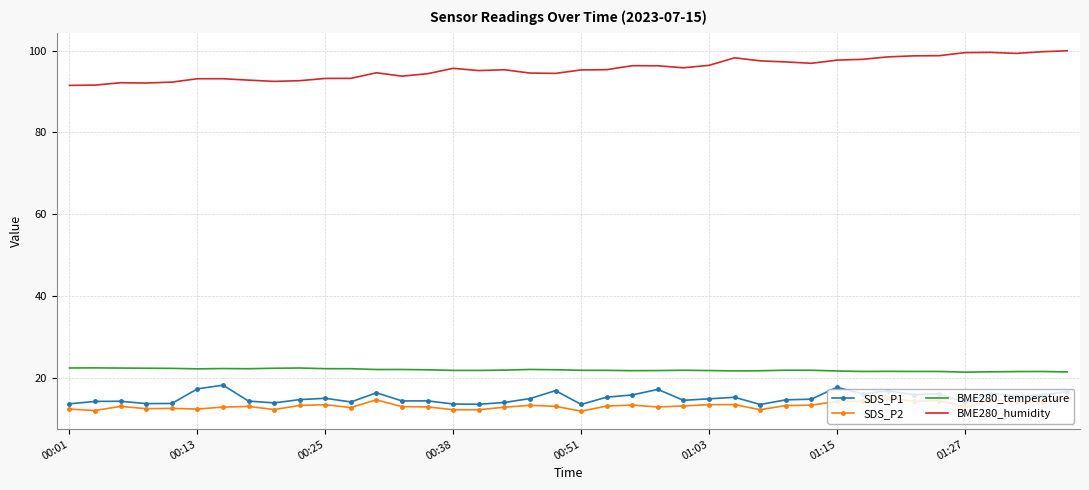

True or false: BME280_temperature and SDS_P1 cross at least once.

False